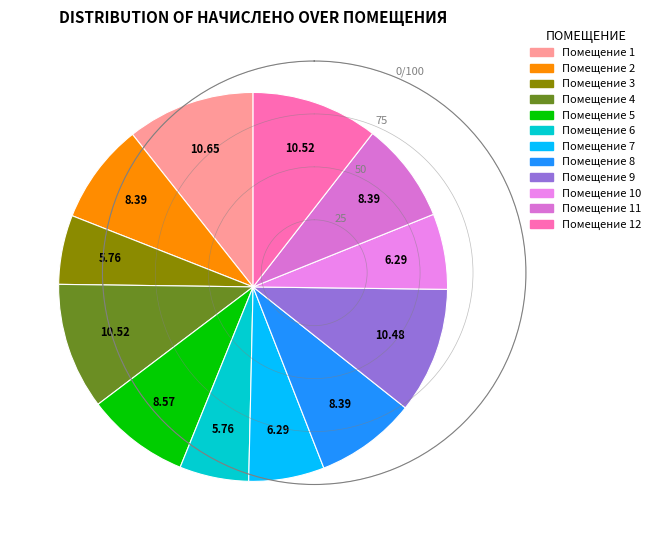

How many slices are in this pie chart?

12